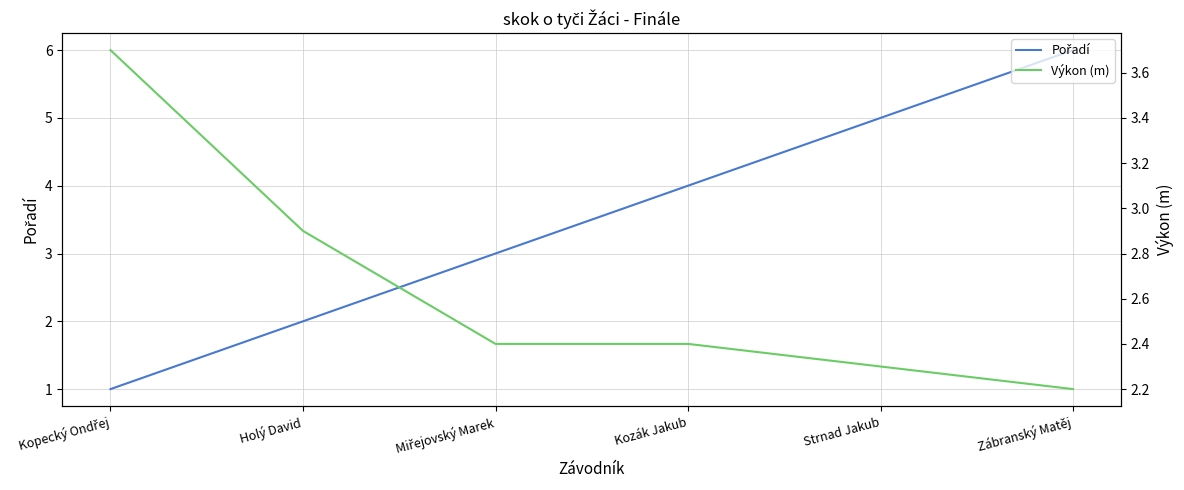

What is the sum of the Pořadí values at Miřejovský Marek and Holý David?

5.0